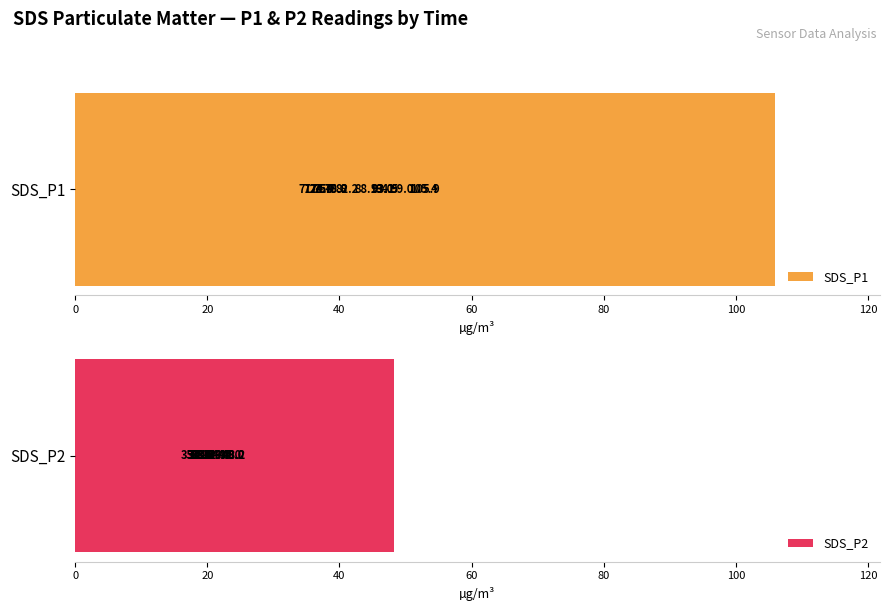

What is the lowest value of the SDS_P2 series?

35.3